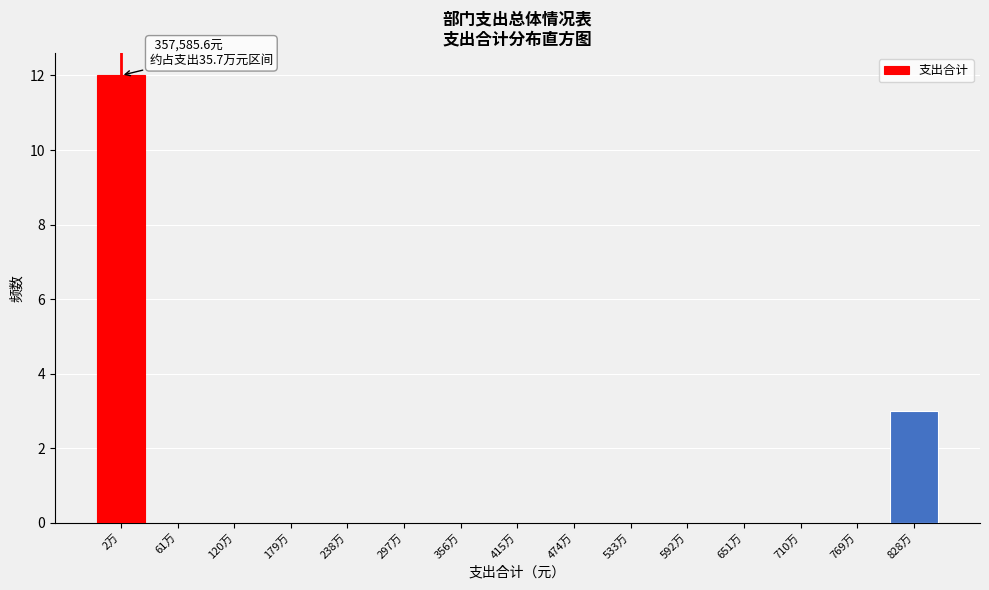

Reading left to right, list all the values displayed in this chart.

2万=12	61万=0	120万=0	179万=0	238万=0	297万=0	356万=0	415万=0	474万=0	533万=0	592万=0	651万=0	710万=0	769万=0	828万=3